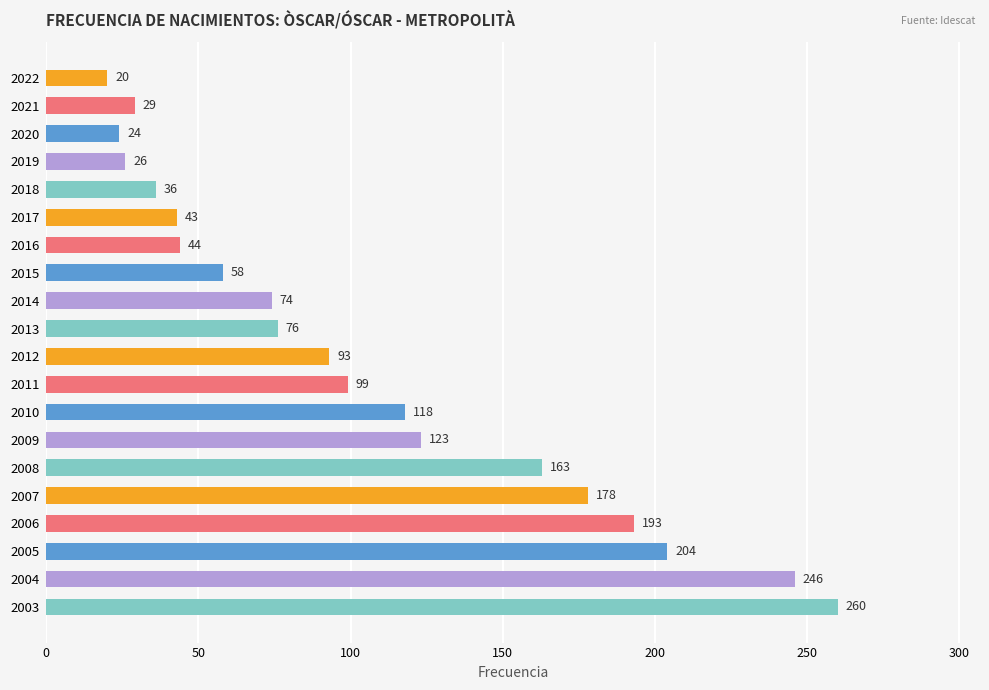

Rank the categories by value from lowest to highest.

2022, 2020, 2019, 2021, 2018, 2017, 2016, 2015, 2014, 2013, 2012, 2011, 2010, 2009, 2008, 2007, 2006, 2005, 2004, 2003